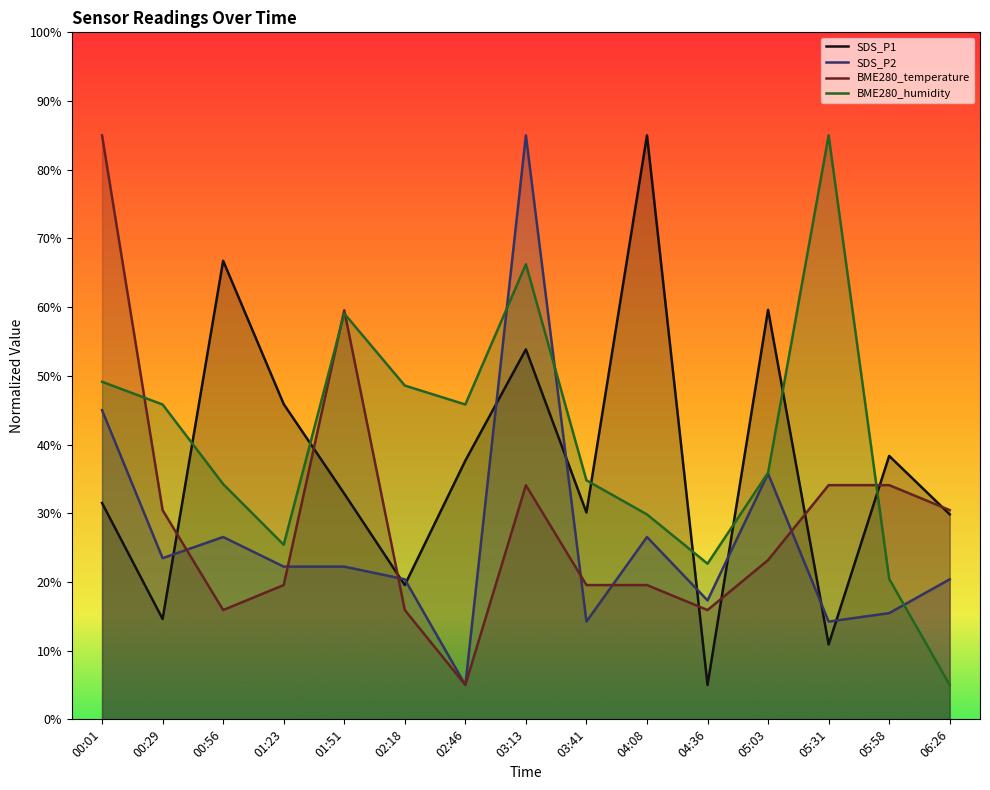

What is the average value of the BME280_humidity series?

40.5